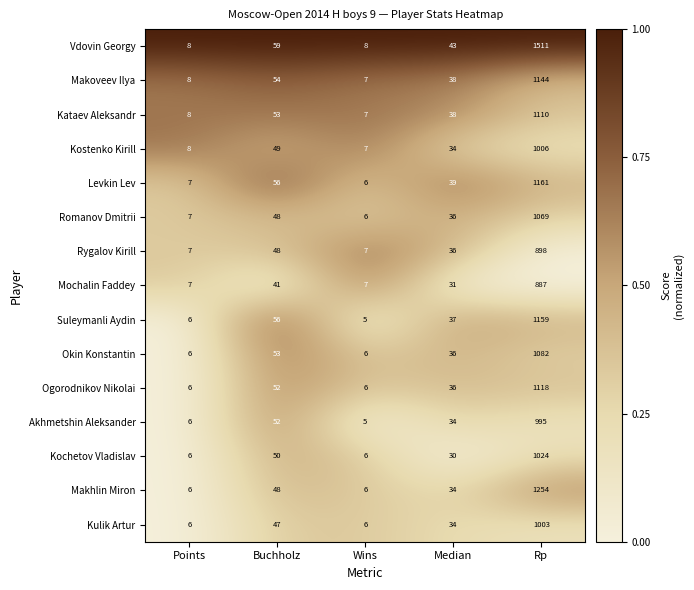

At which label is Suleymanli Aydin closest to 582?

Buchholz